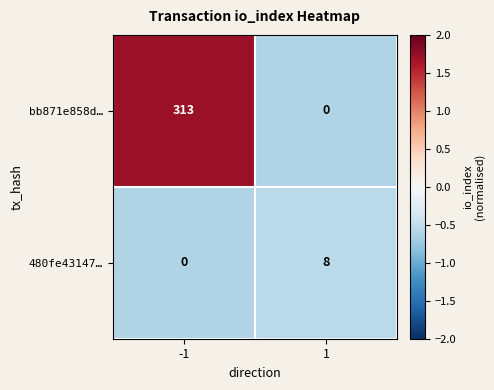

Rank the series at 1 from lowest to highest value.

bb871e858d…, 480fe43147…